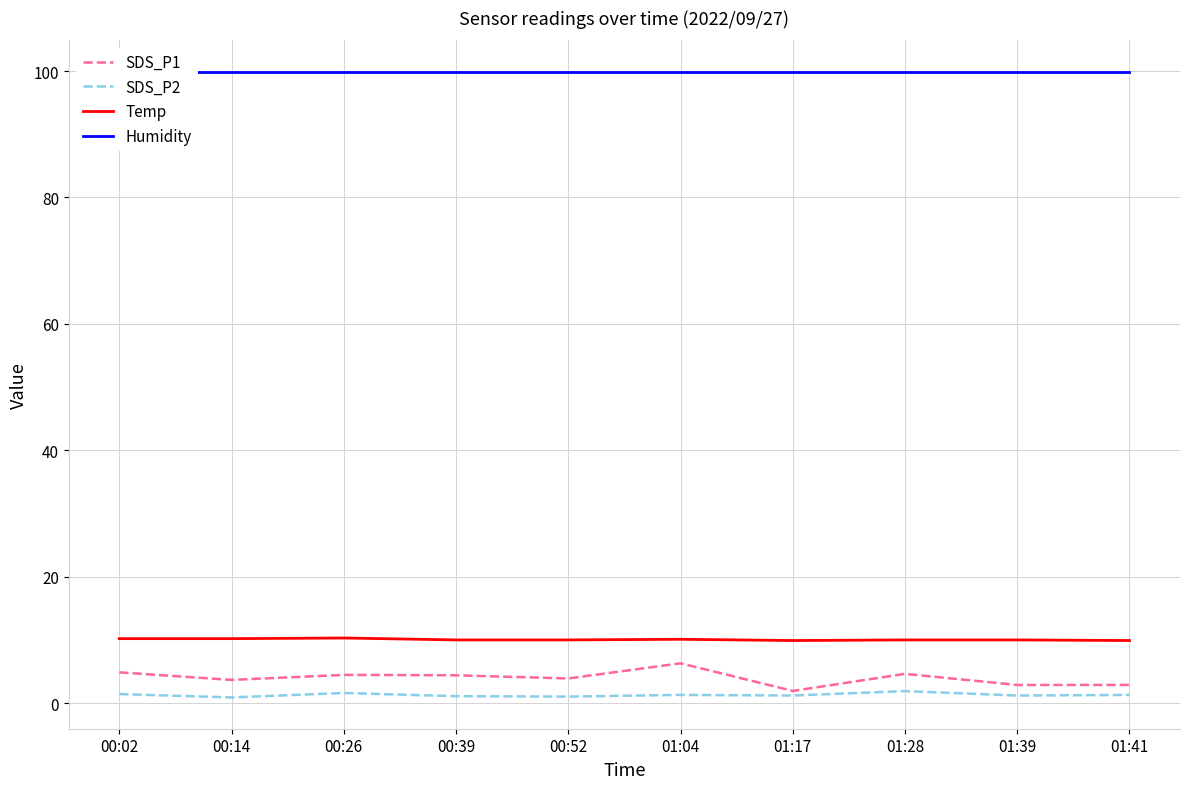

Rank the categories by SDS_P1 value from lowest to highest.

01:17, 01:39, 01:41, 00:14, 00:52, 00:39, 00:26, 01:28, 00:02, 01:04